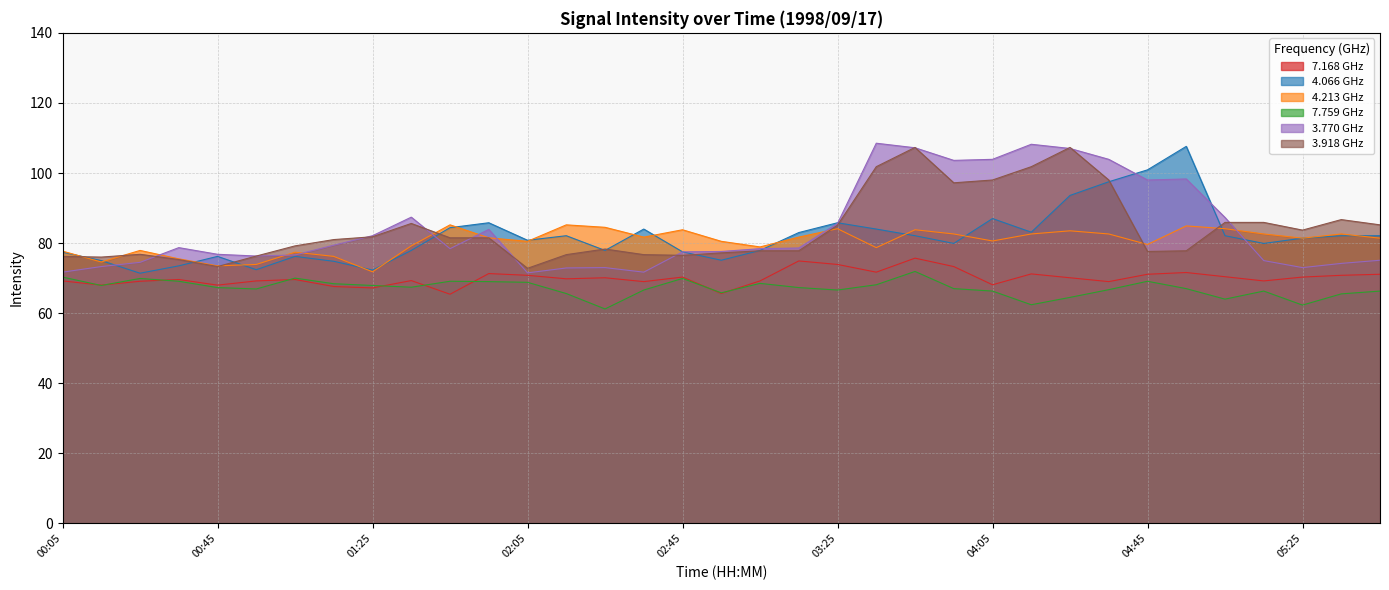

What is the sum of all 4.066 values?

2864.7